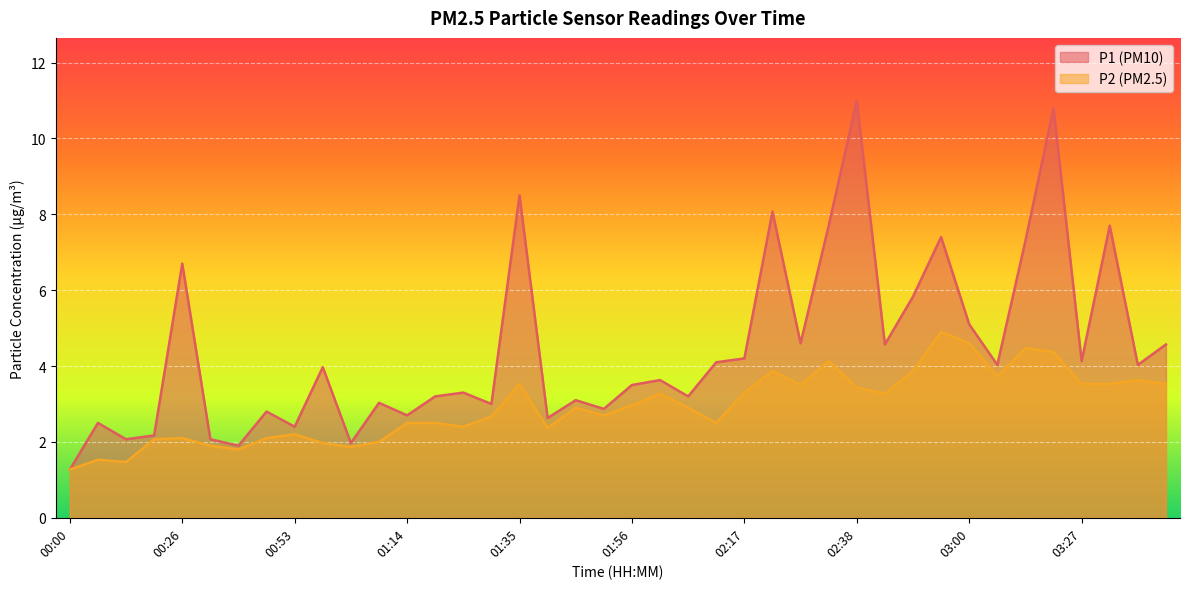

At which label does P2 reach its peak?

02:55